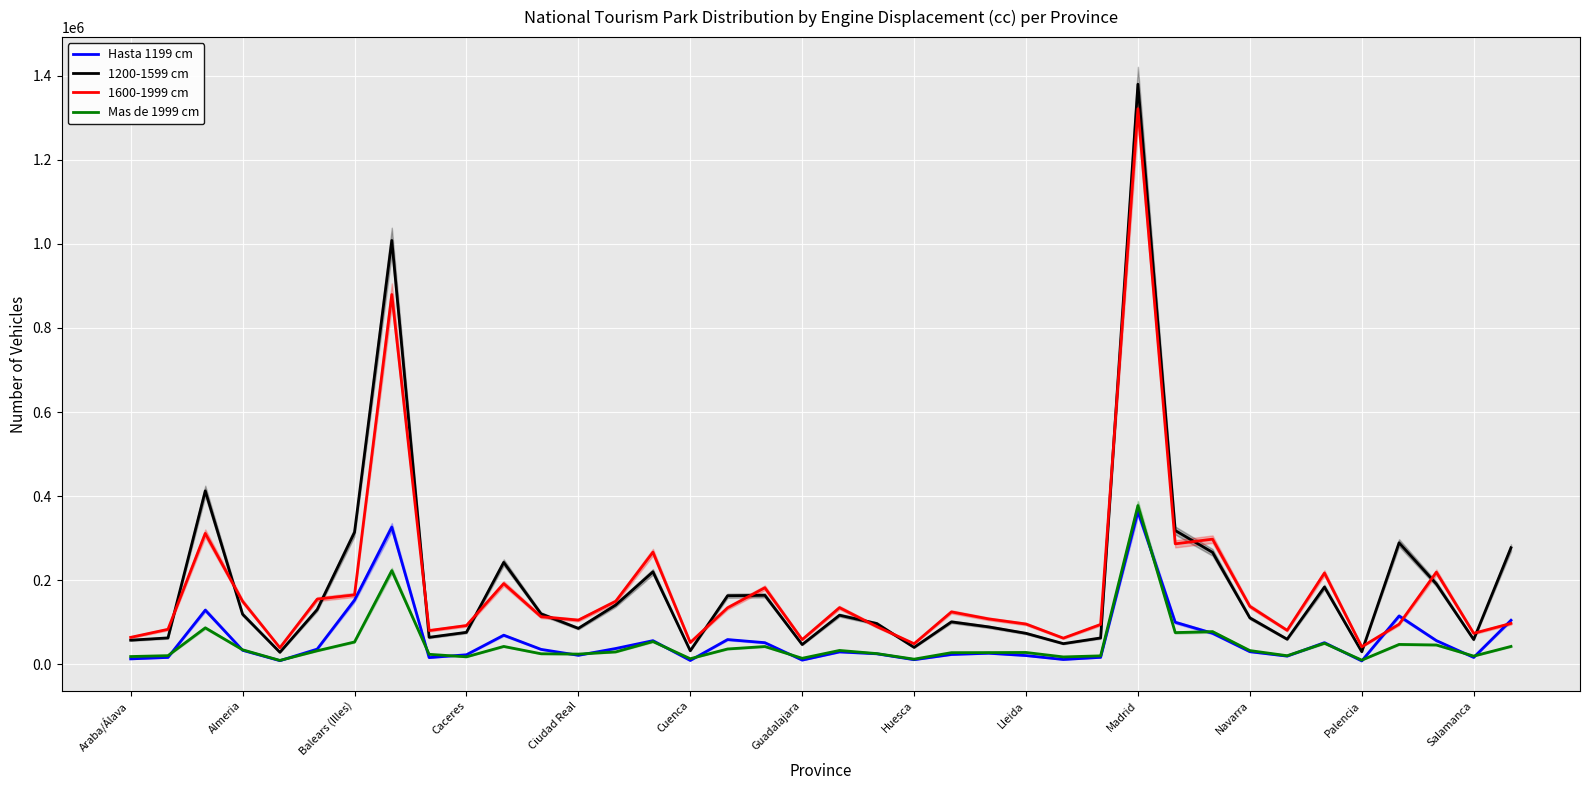

How many values in the Mas de 1999 cm series are below 29448?

19